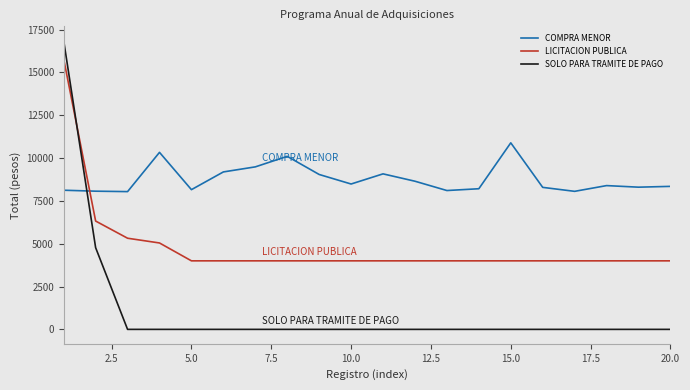

True or false: LICITACION PUBLICA and SOLO PARA TRAMITE DE PAGO intersect in this chart.

True